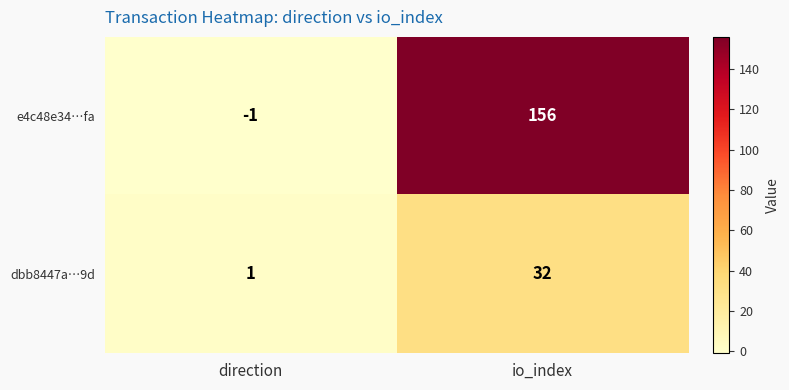

Which series has the widest spread of values?

e4c48e34…fa